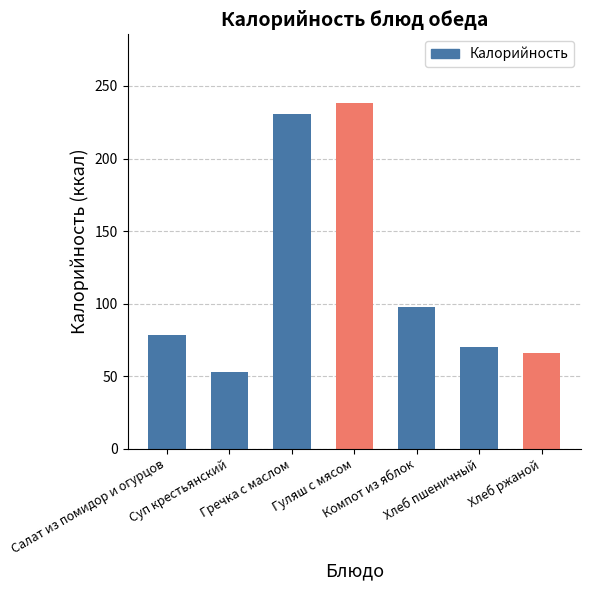

What is the label of the 3rd bar from the right?

Компот из яблок